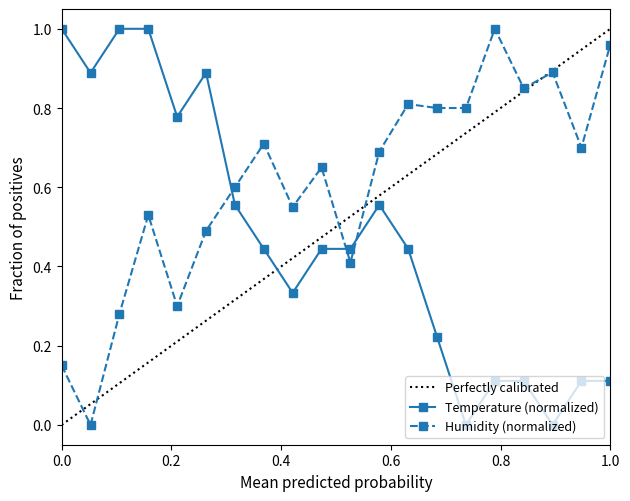

In Humidity (normalized), how many points are higher than both neighbors (excluding endpoints)?

6